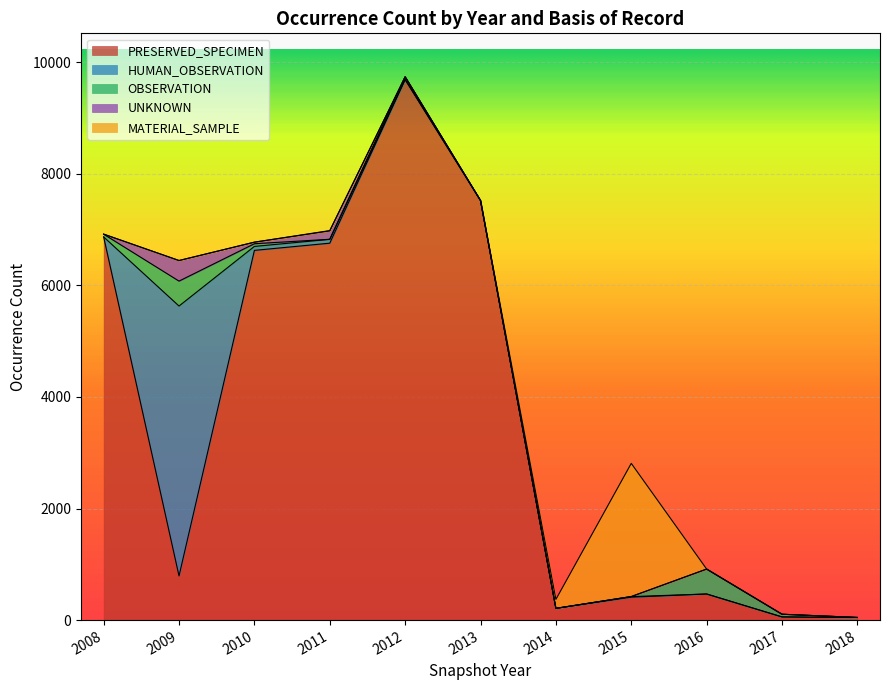

At which category does UNKNOWN reach its first local valley?

2010